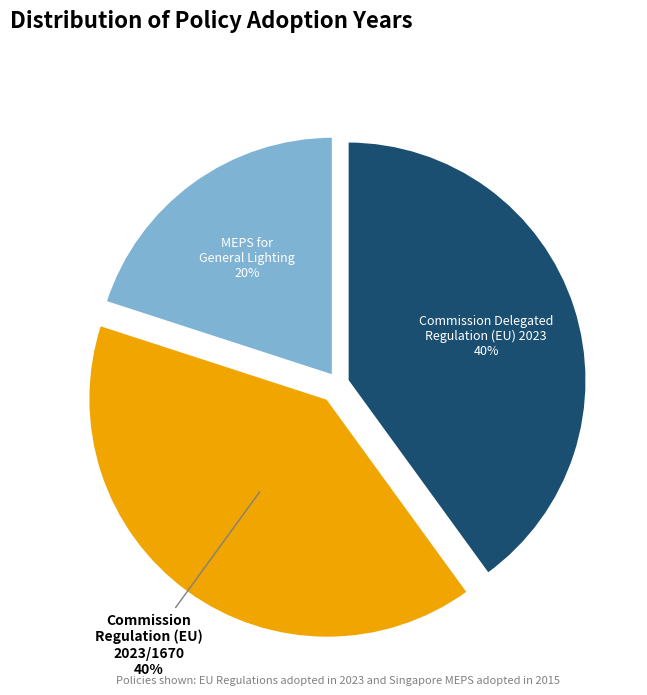

To the nearest percent, what is the combined percentage of Commission Regulation (EU) 2023/1670 and Commission Delegated Regulation (EU) 2023?

80%